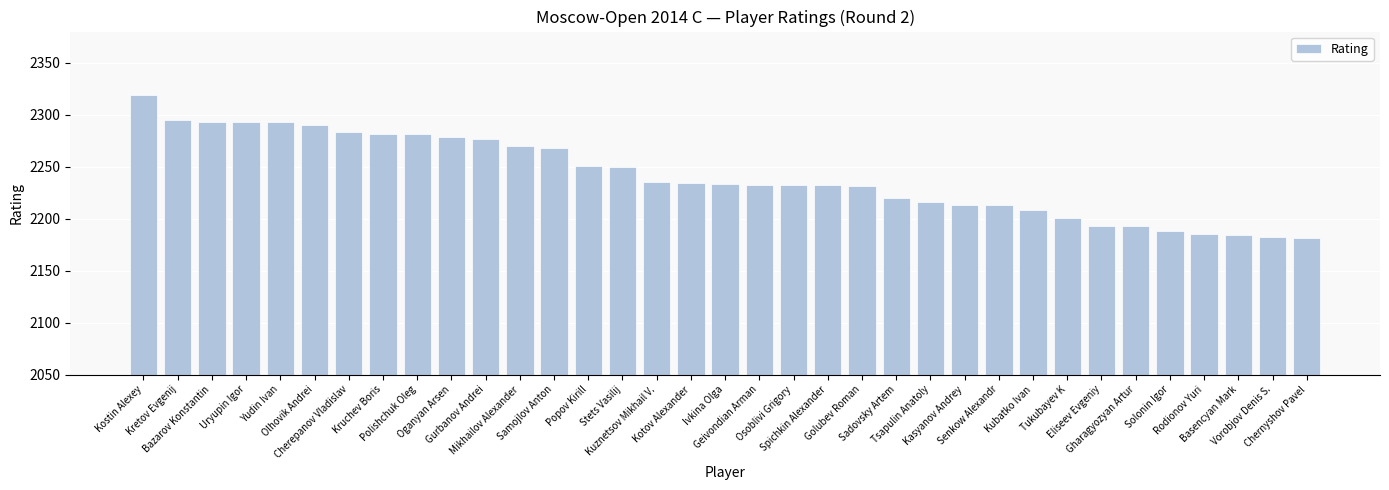

How many categories are shown in the chart?

35